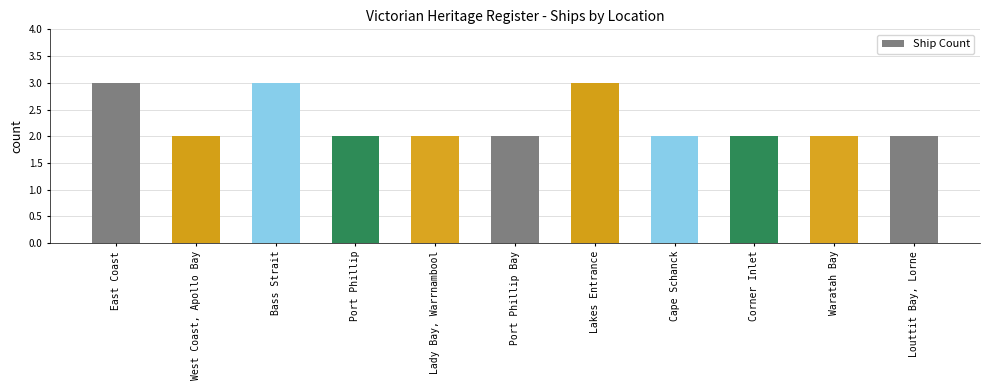

Which has a higher value, Lakes Entrance or Waratah Bay?

Lakes Entrance